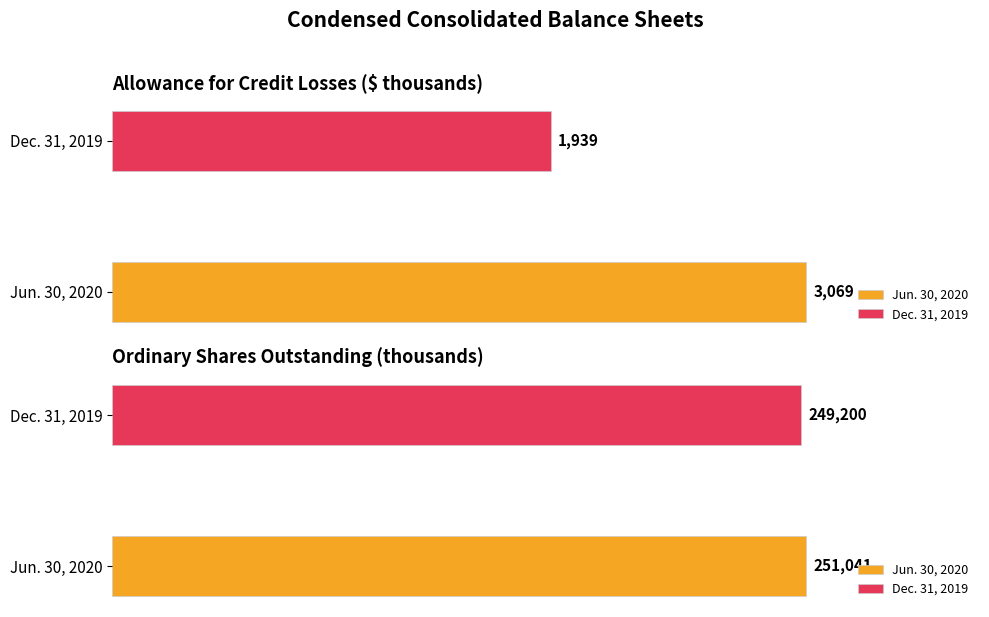

What is the spread (max minus min) of values at Allowance for credit losses?

1130